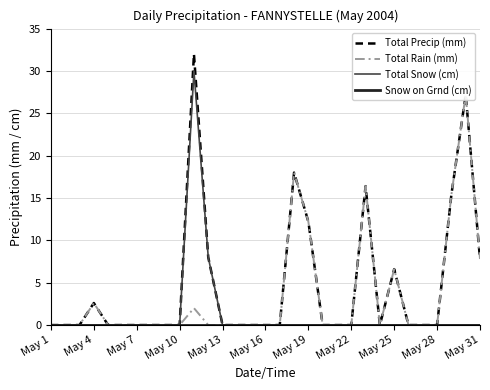

Reading left to right, transcribe all the data shown in this chart.

Total Precip (mm): 0.0	0.0	0.0	2.6	0.0	0.0	0.0	0.0	0.0	0.0	32.0	8.0	0.0	0.0	0.0	0.0	0.0	18.0	12.2	0.0	0.0	0.0	16.4	0.0	6.6	0.0	0.0	0.0	15.4	27.2	7.8
Total Rain (mm): 0.0	0.0	0.0	2.6	0.0	0.0	0.0	0.0	0.0	0.0	2.0	0.0	0.0	0.0	0.0	0.0	0.0	18.0	12.2	0.0	0.0	0.0	16.4	0.0	6.6	0.0	0.0	0.0	15.4	27.2	7.8
Total Snow (cm): 0.0	0.0	0.0	0.0	0.0	0.0	0.0	0.0	0.0	0.0	30.0	8.0	0.0	0.0	0.0	0.0	0.0	0.0	0.0	0.0	0.0	0.0	0.0	0.0	0.0	0.0	0.0	0.0	0.0	0.0	0.0
Snow on Grnd (cm): 0.0	0.0	0.0	0.0	0.0	0.0	0.0	0.0	0.0	0.0	0.0	0.0	0.0	0.0	0.0	0.0	0.0	0.0	0.0	0.0	0.0	0.0	0.0	0.0	0.0	0.0	0.0	0.0	0.0	0.0	0.0